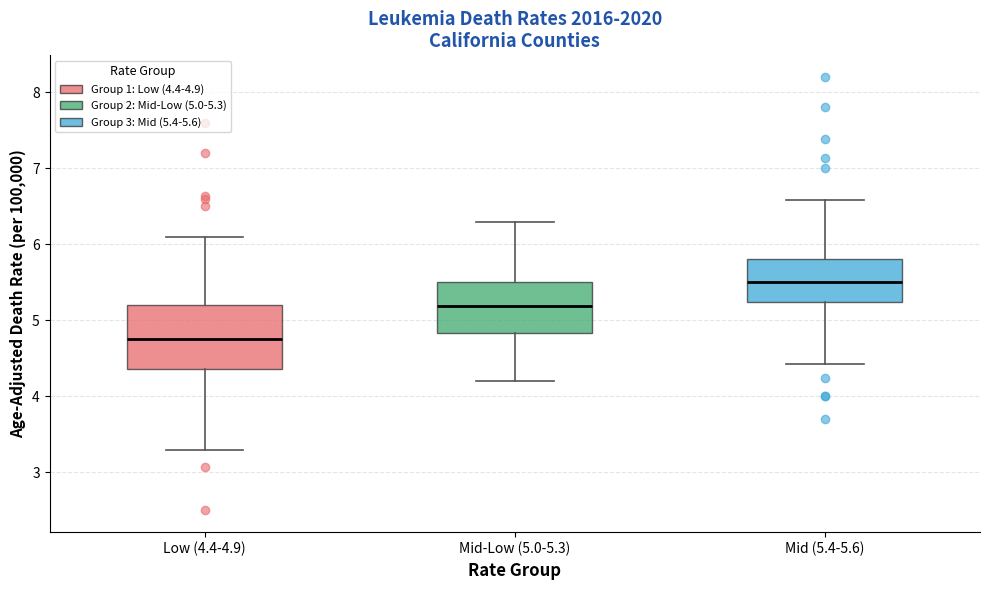

Which box's median line is the highest?

Mid (5.4-5.6)